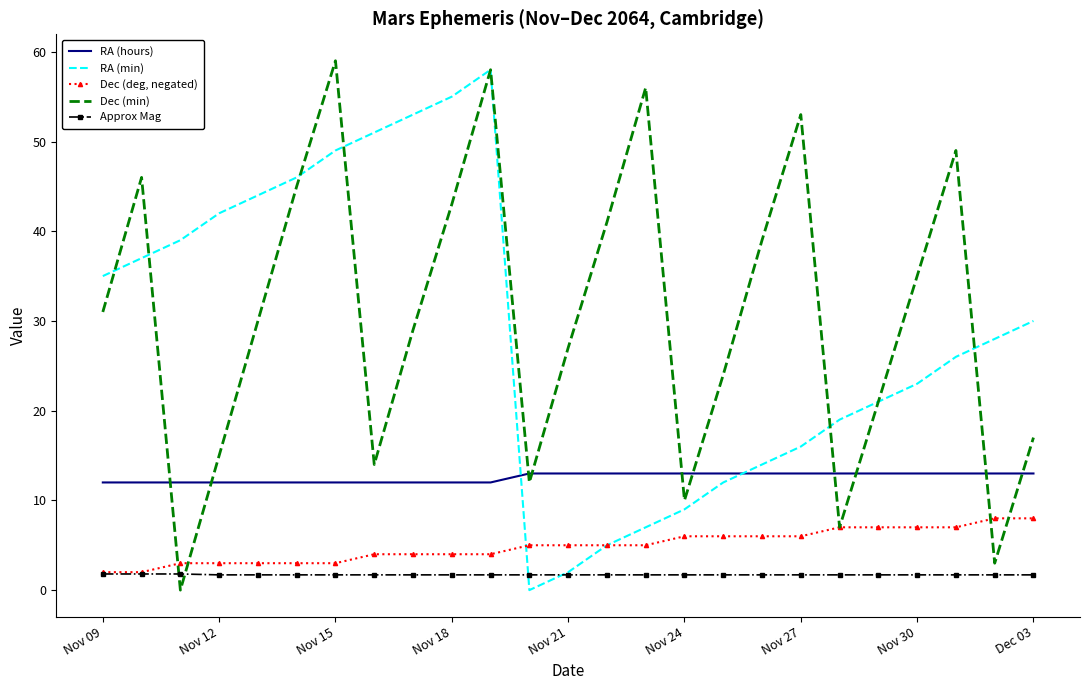

What is the maximum value shown in the chart?

59.0